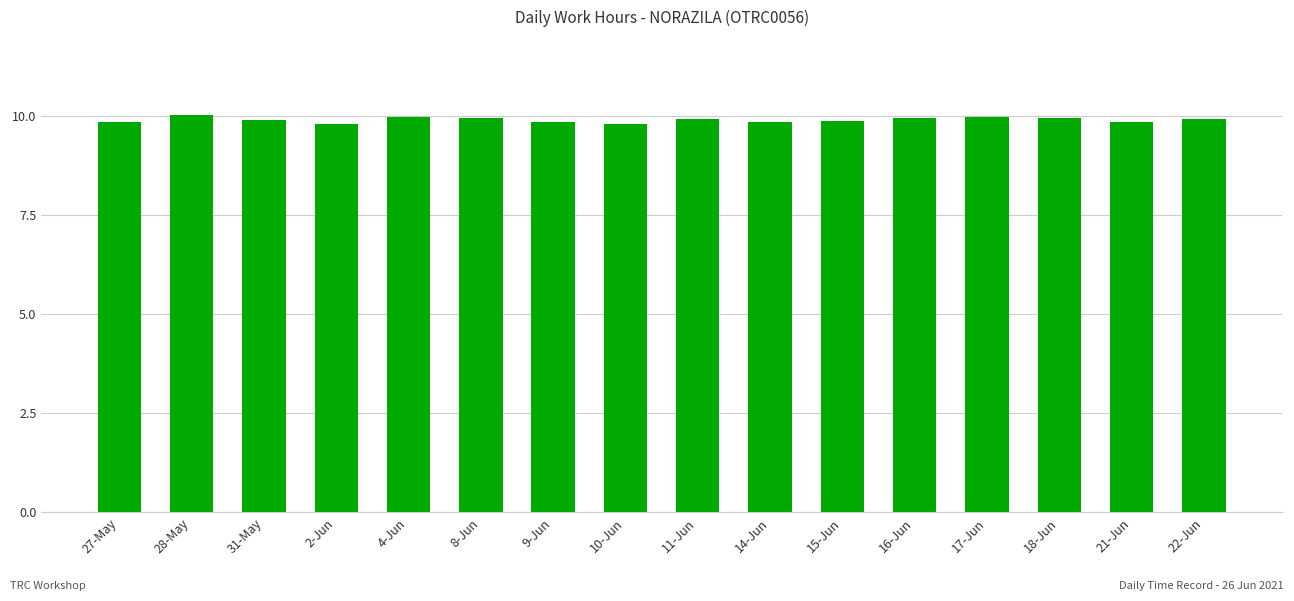

What is the difference between the second highest and minimum values?

0.2